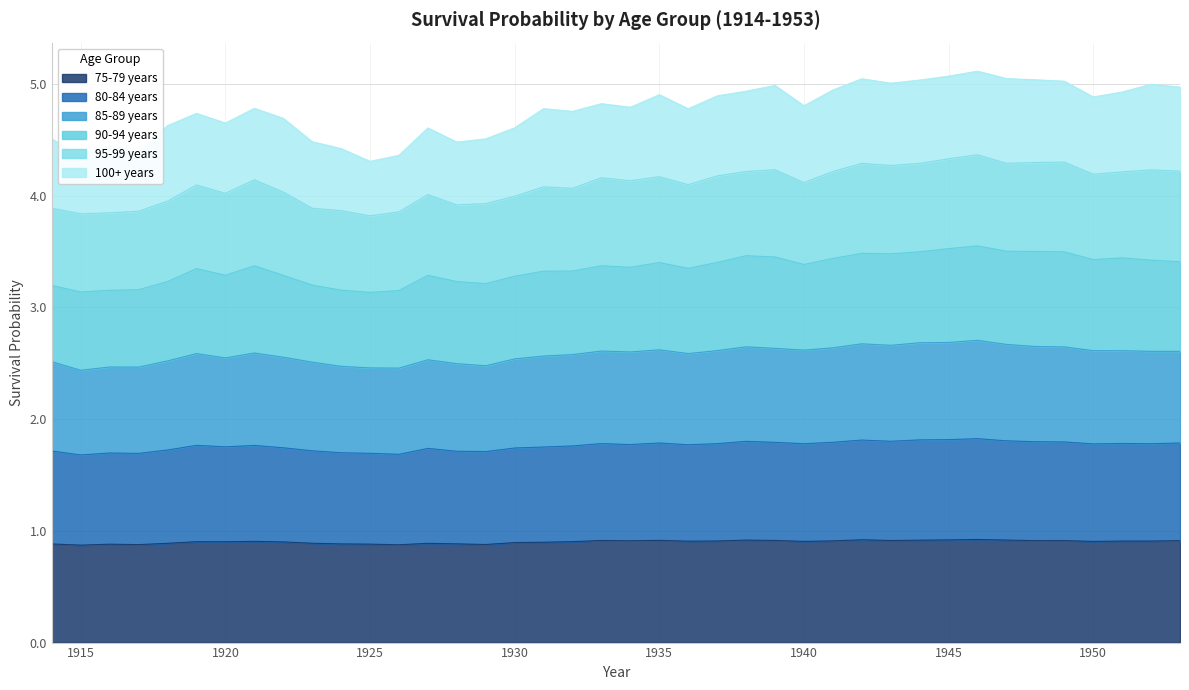

What is the minimum value for 75-79 years?

0.9